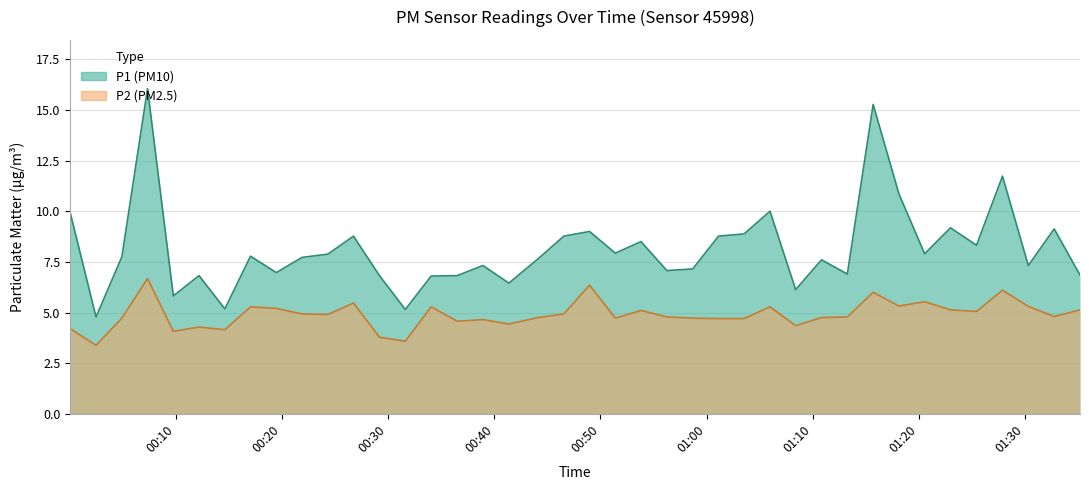

What is the sum of the P2 values at 2023-01-19T00:44:07 and 2023-01-19T00:34:03?

10.0